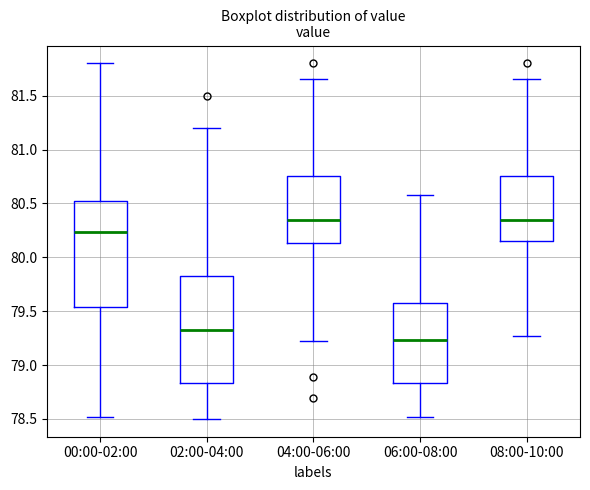

Reading left to right, read every box against the y-axis: the position of its median line, the range the box covers, and the ends of its whiskers. The values are not printed on the chart, so give them approximately, as read against the axis.

00:00-02:00: median 80.25, box 79.55 to 80.50, whiskers 78.50 to 81.80
02:00-04:00: median 79.35, box 78.85 to 79.85, whiskers 78.50 to 81.20
04:00-06:00: median 80.35, box 80.15 to 80.75, whiskers 79.20 to 81.65
06:00-08:00: median 79.25, box 78.85 to 79.60, whiskers 78.50 to 80.60
08:00-10:00: median 80.35, box 80.15 to 80.75, whiskers 79.25 to 81.65